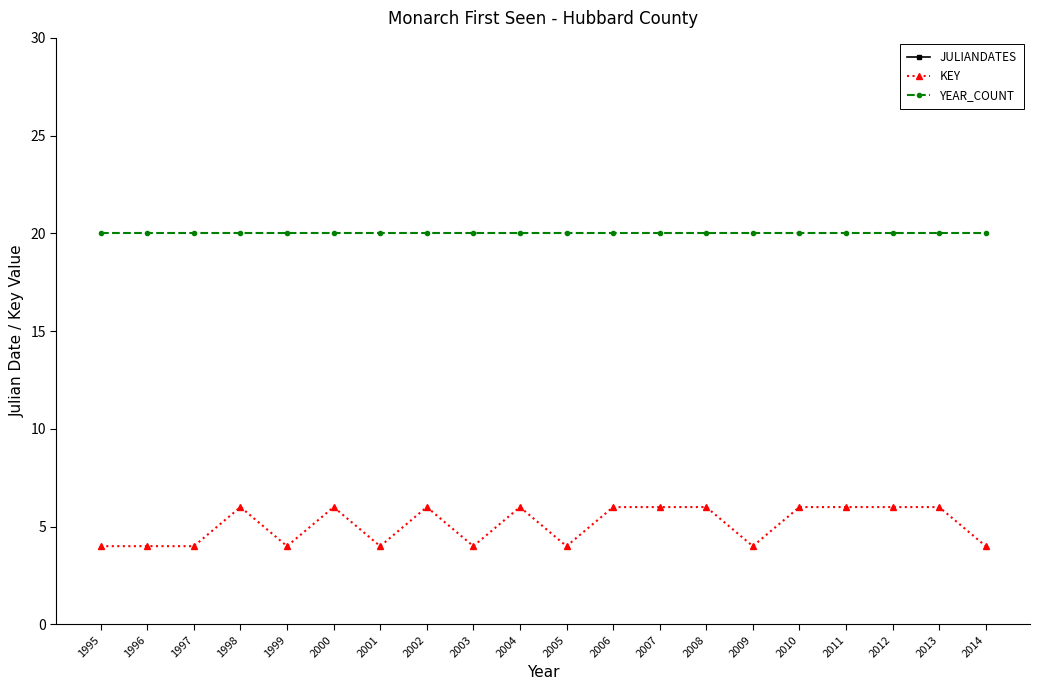

What is the greatest value displayed?

172